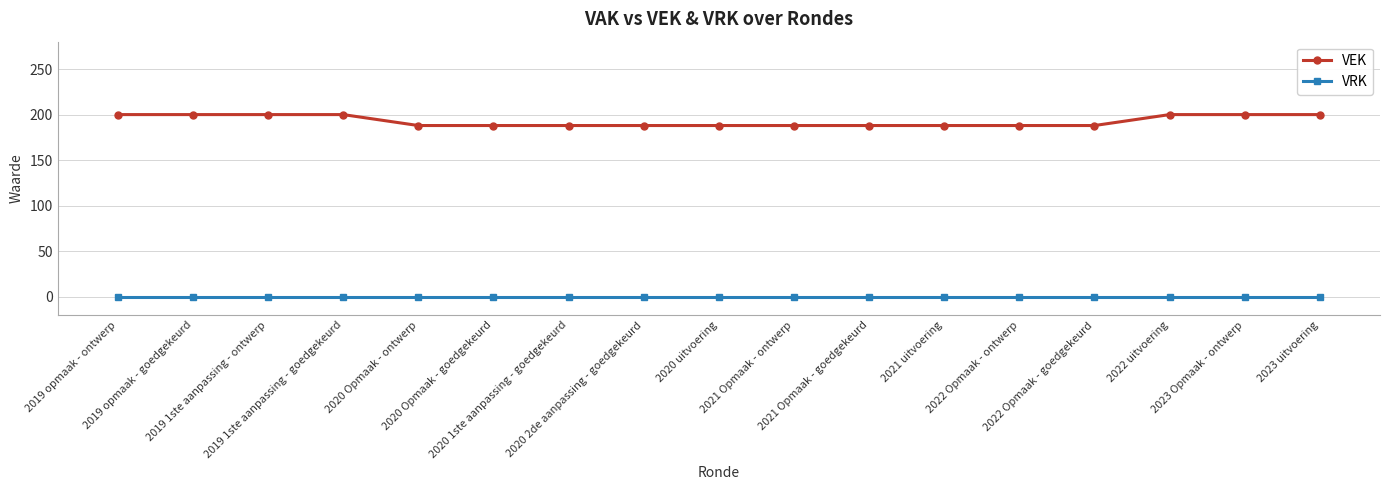

What is the difference between the maximum and minimum values in the VEK series?

12